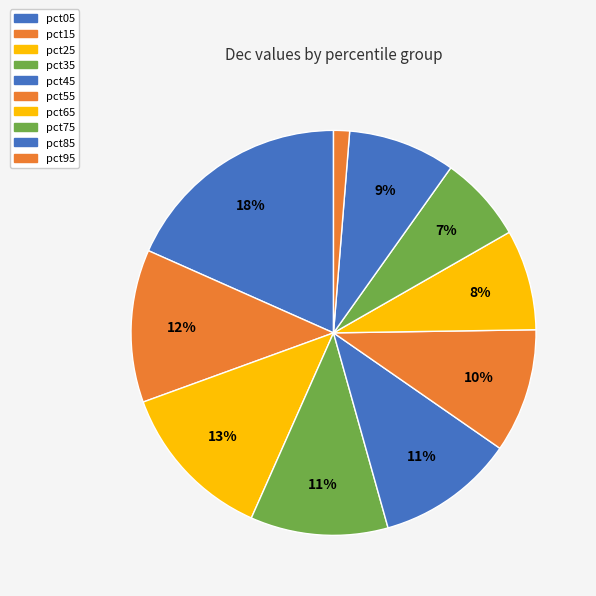

What is the total percentage of pct65 and pct55?

17.9%